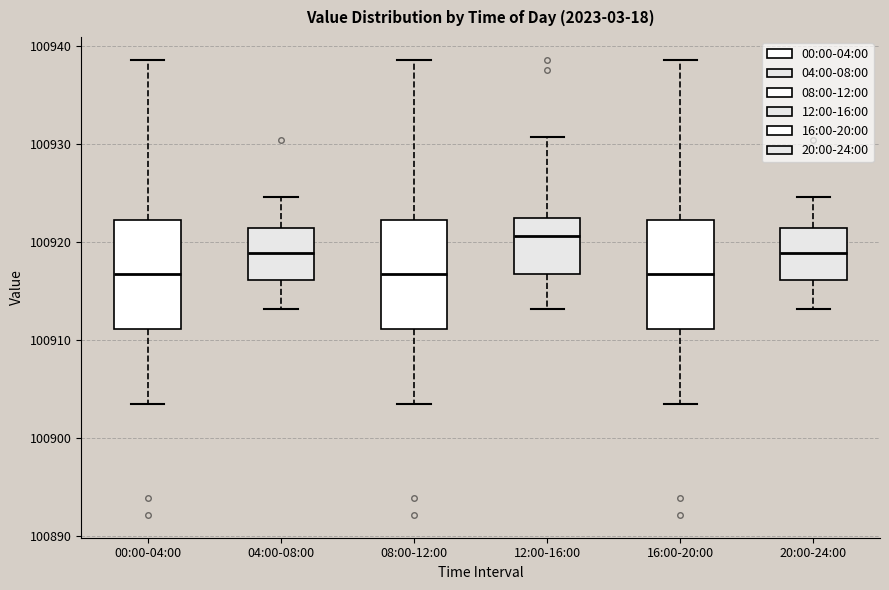

Where does the median line of the box for 20:00-24:00 sit on the y-axis? The values are not printed on the chart, so give them approximately, as read against the axis.

100919